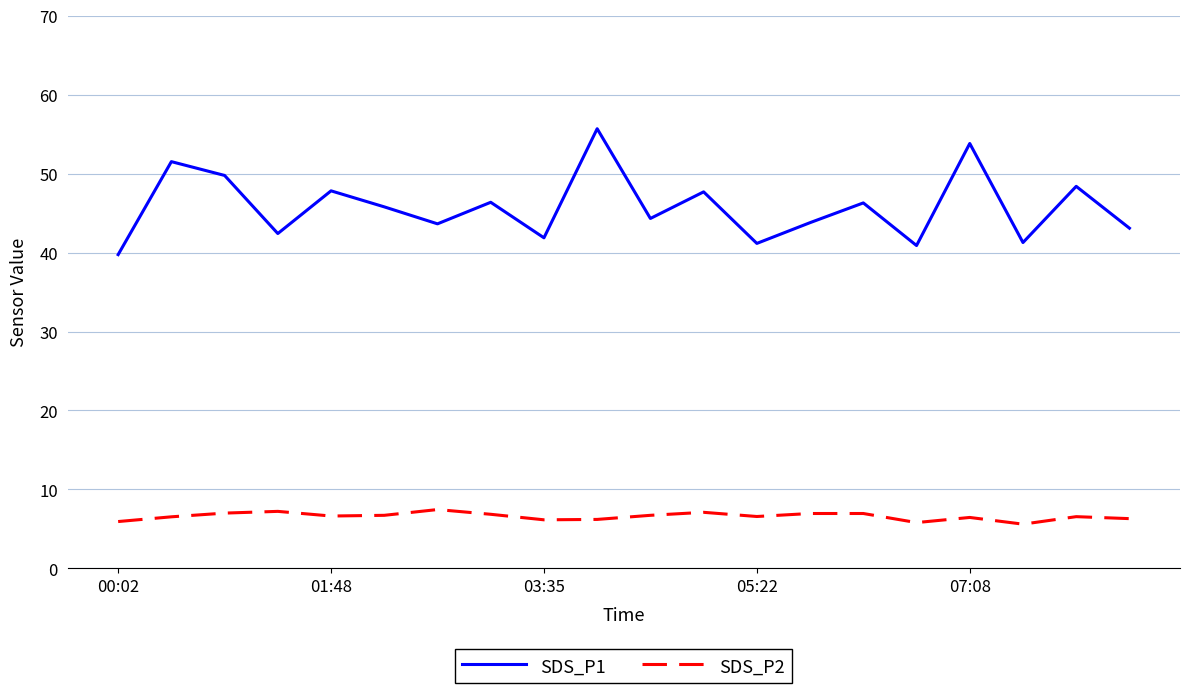

True or false: SDS_P1 and SDS_P2 intersect in this chart.

False